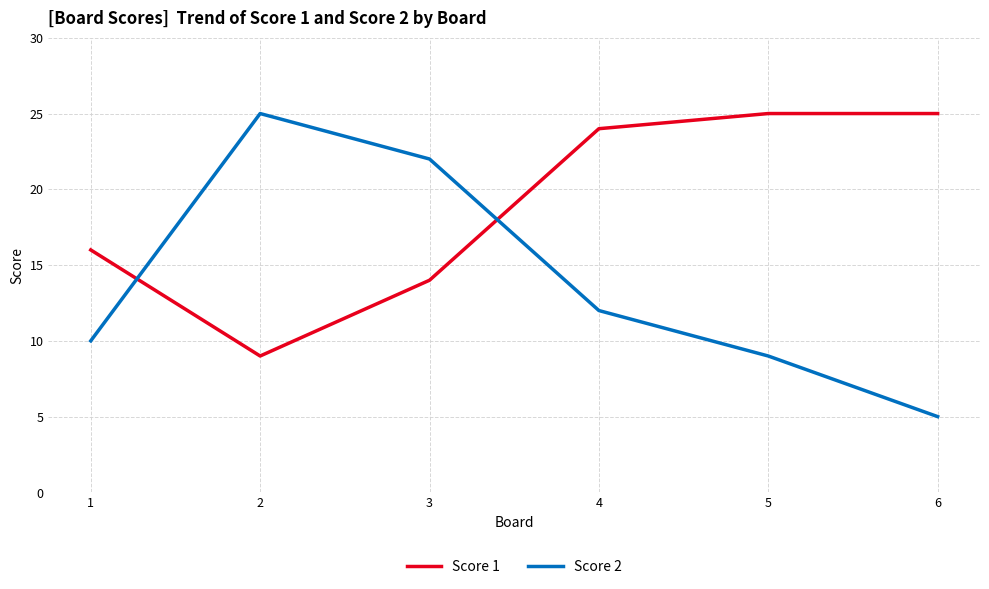

Read the Score 2 value at 5, to the nearest 10.

10